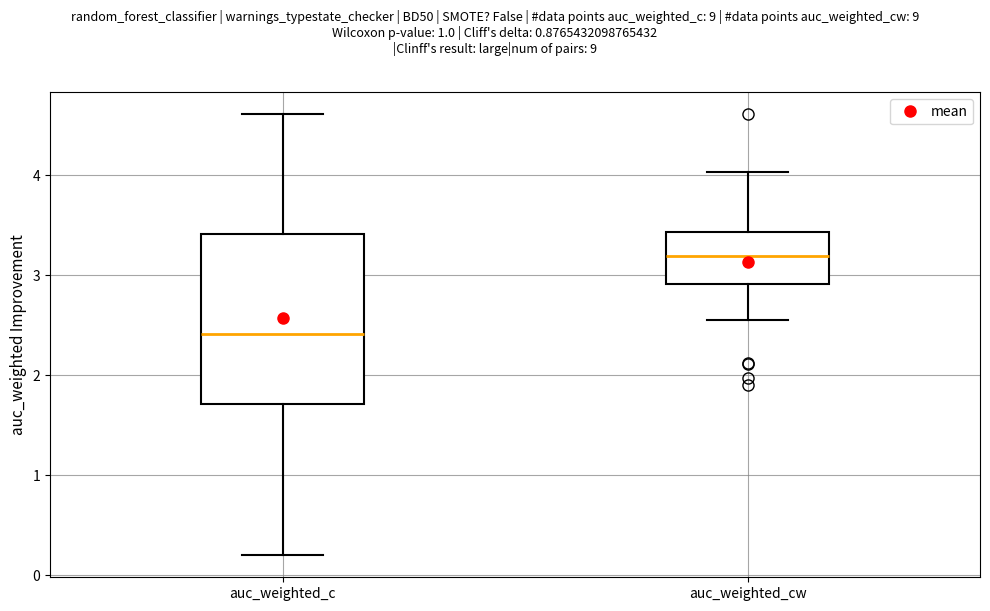

Reading left to right, transcribe this box plot: for each box, give where its median line is, the range the box spans, and where its two whiskers end, as read against the y-axis. The values are not printed on the chart, so give them approximately, as read against the axis.

auc_weighted_c: median 2.4, box 1.7 to 3.4, whiskers 0.2 to 4.6
auc_weighted_cw: median 3.2, box 2.9 to 3.4, whiskers 2.6 to 4.0